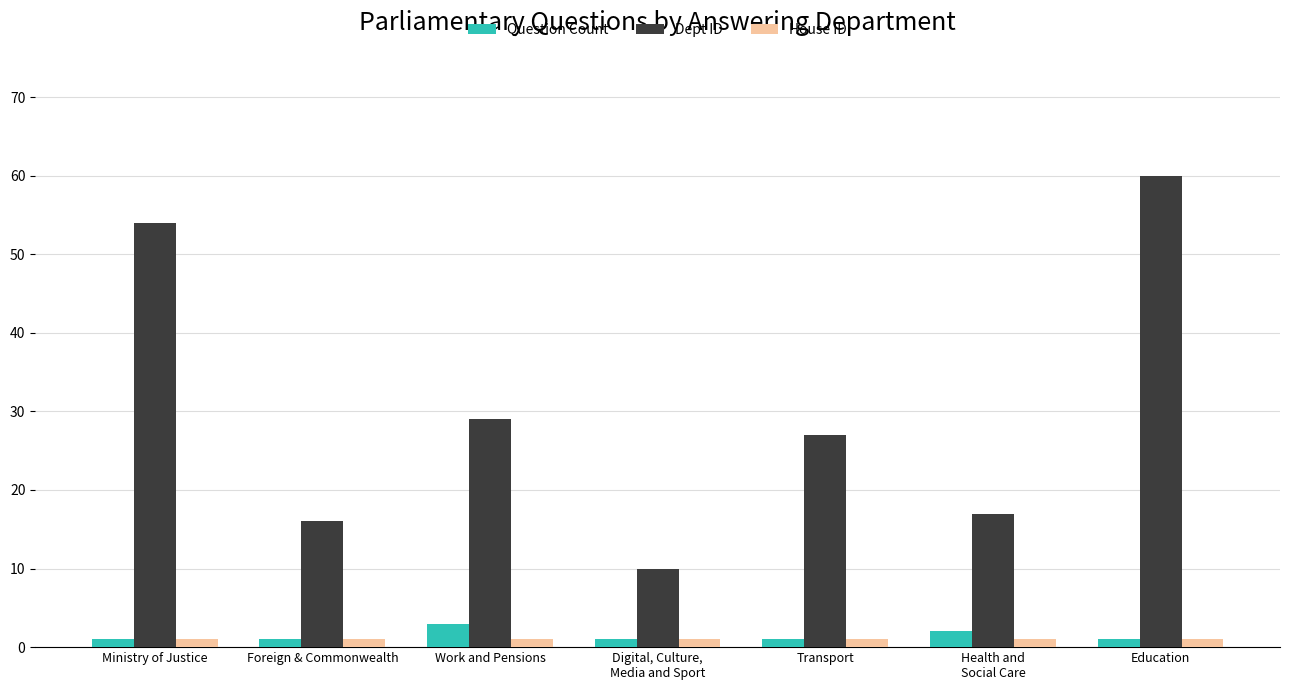

What is the highest value of the House ID series?

1